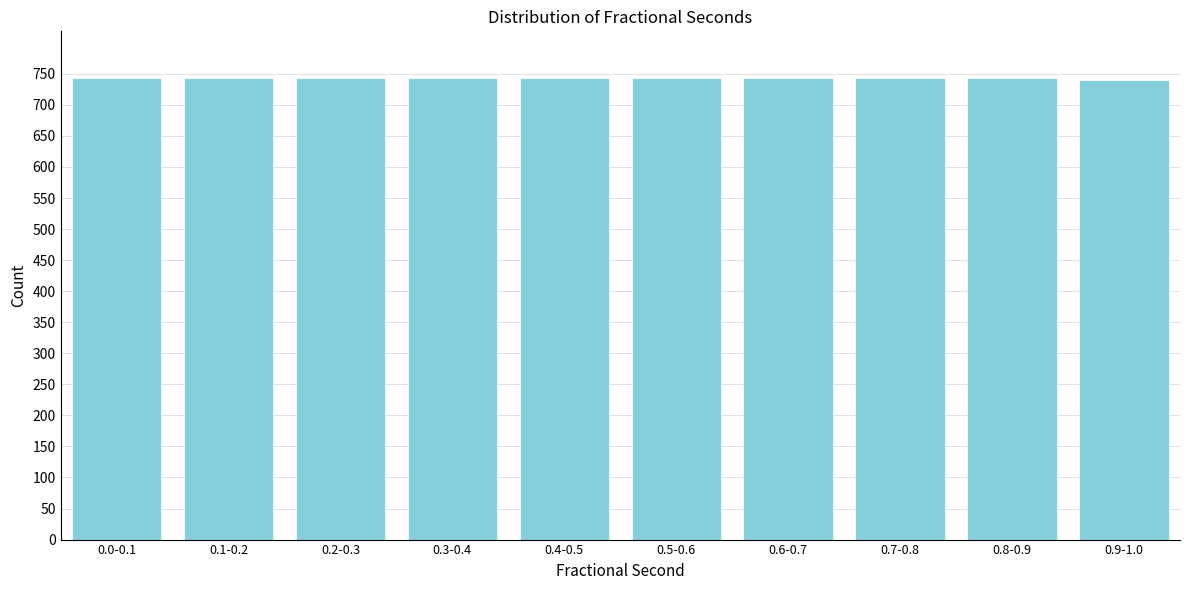

Reading left to right, extract all data points from this chart.

744	744	744	744	744	744	744	744	744	740